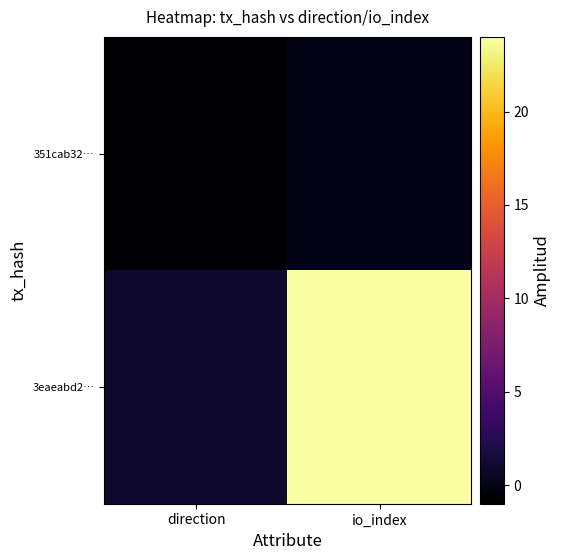

What is the total value across all series at io_index?

24